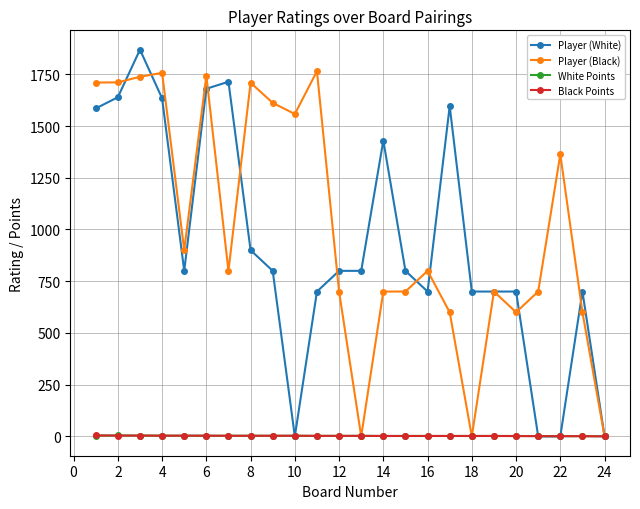

Which series has the largest total across all categories?

Player (Black)